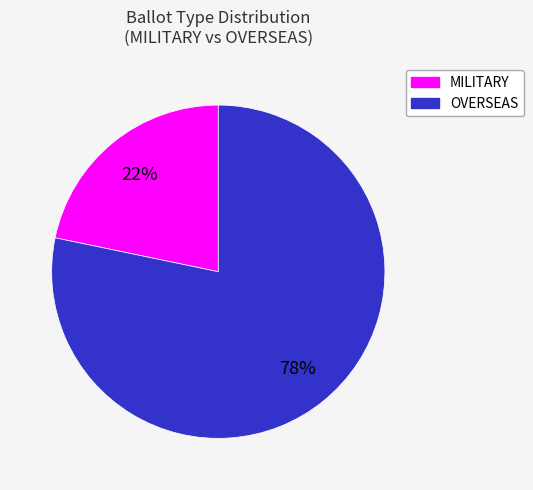

Is it true that OVERSEAS is 78% of the pie?

True